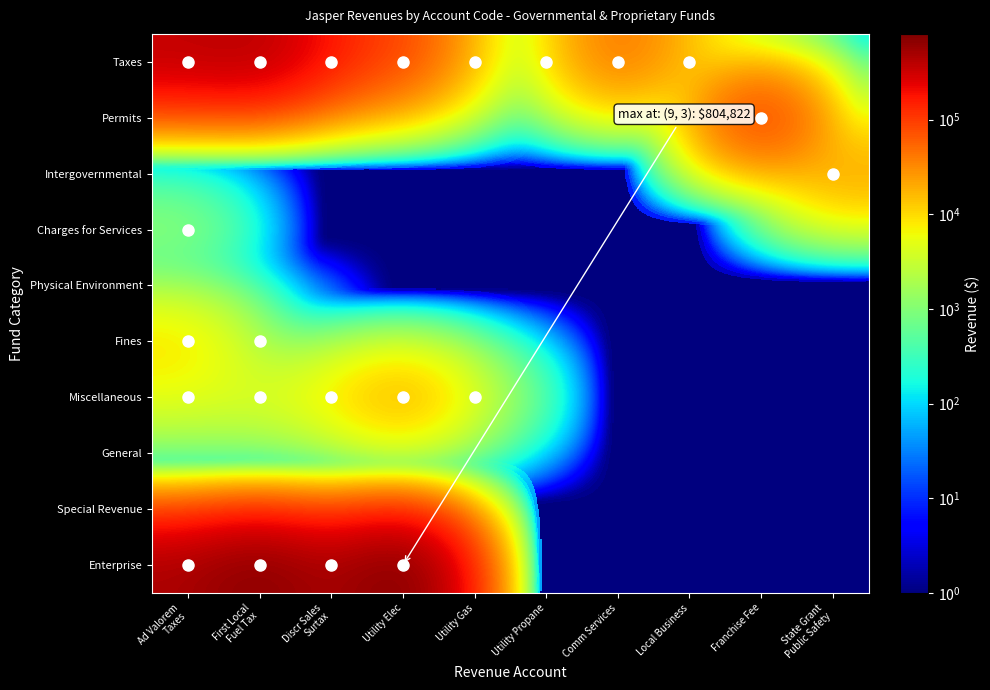

At which category does the chart reach its minimum across all series?

Franchise Fee